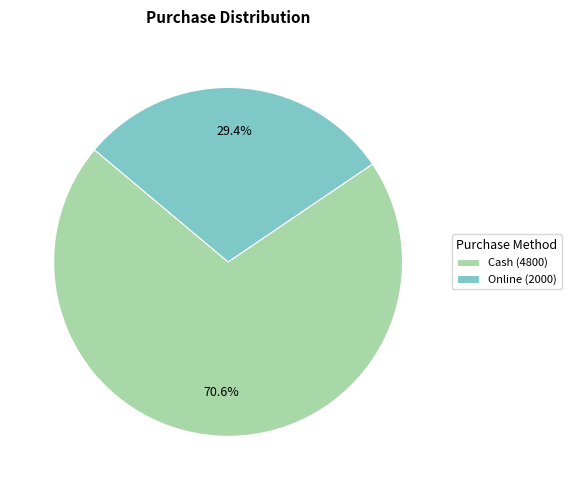

Rank the categories by value from highest to lowest.

Cash, Online